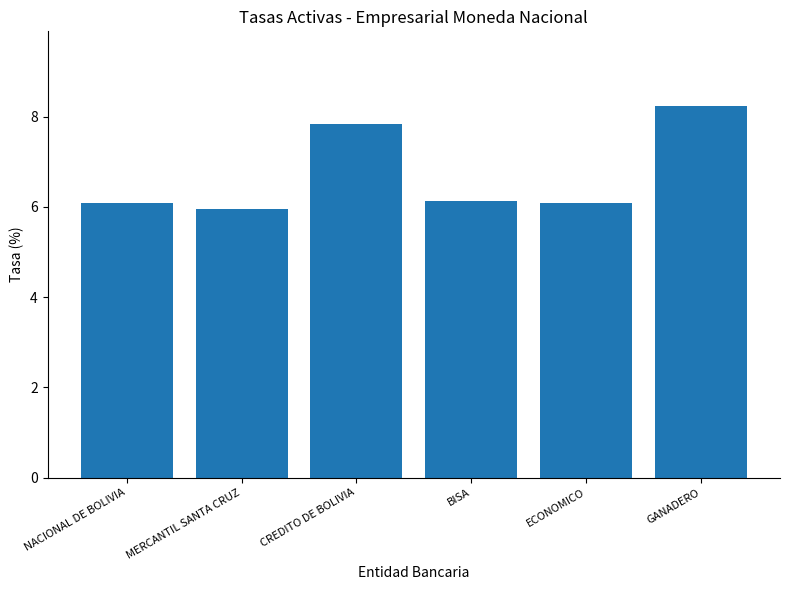

Which label corresponds to the smallest value in the chart?

MERCANTIL SANTA CRUZ